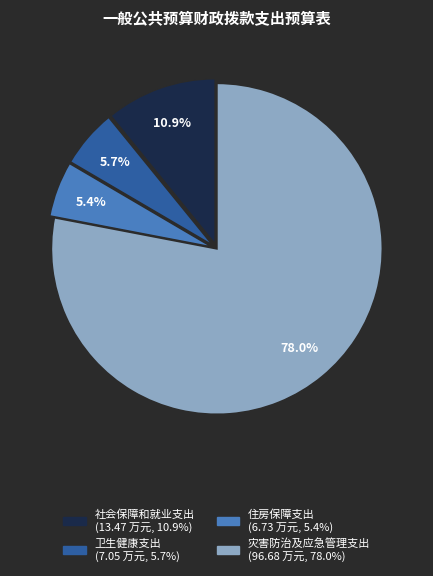

Is 灾害防治及应急管理支出 the majority of the pie?

Yes